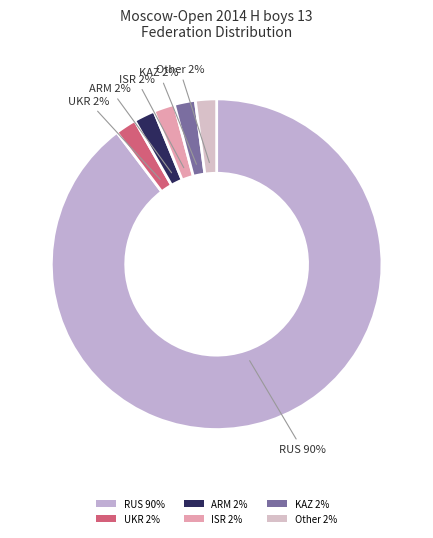

To the nearest percent, what portion does KAZ represent?

2%